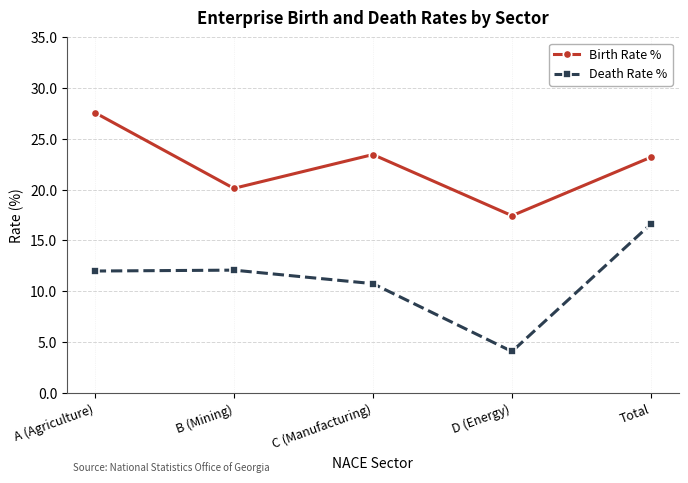

True or false: Birth Rate % and Death Rate % intersect in this chart.

False